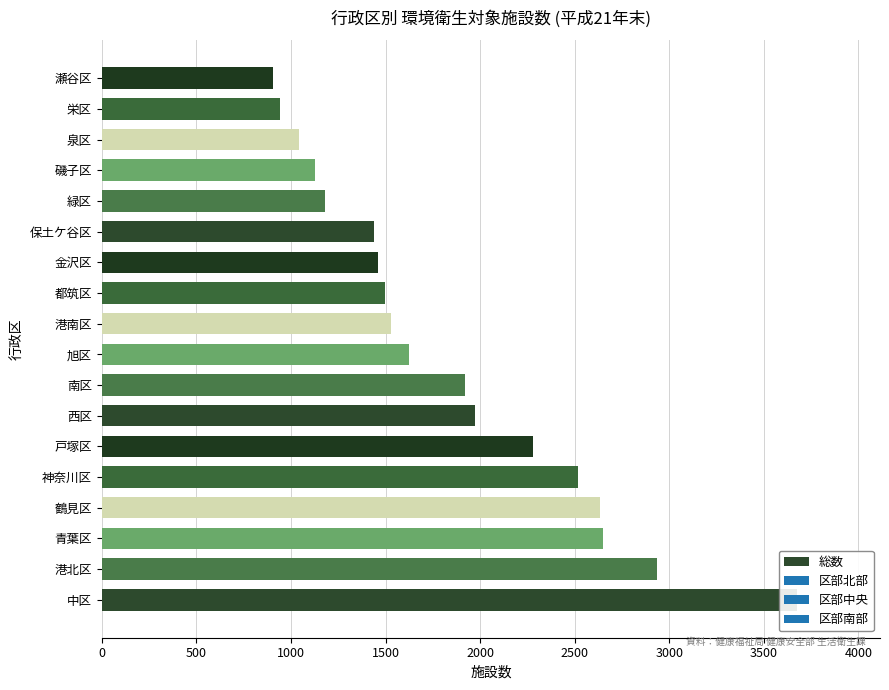

The value at 港南区 is 565. True or false?

False